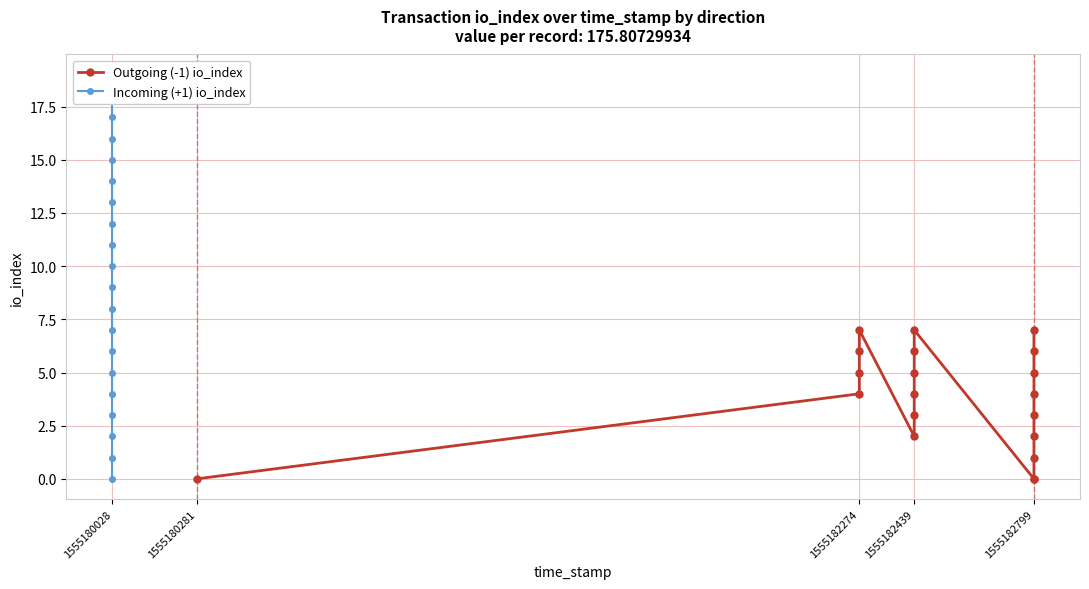

Reading left to right, transcribe all the data shown in this chart.

Outgoing (-1) io_index: 0	4	5	6	7	2	3	4	5	6	7	0	0	1	2	3	4	5	6	7
Incoming (+1) io_index: 0	1	2	3	4	5	6	7	8	9	10	11	12	13	14	15	16	17	18	19